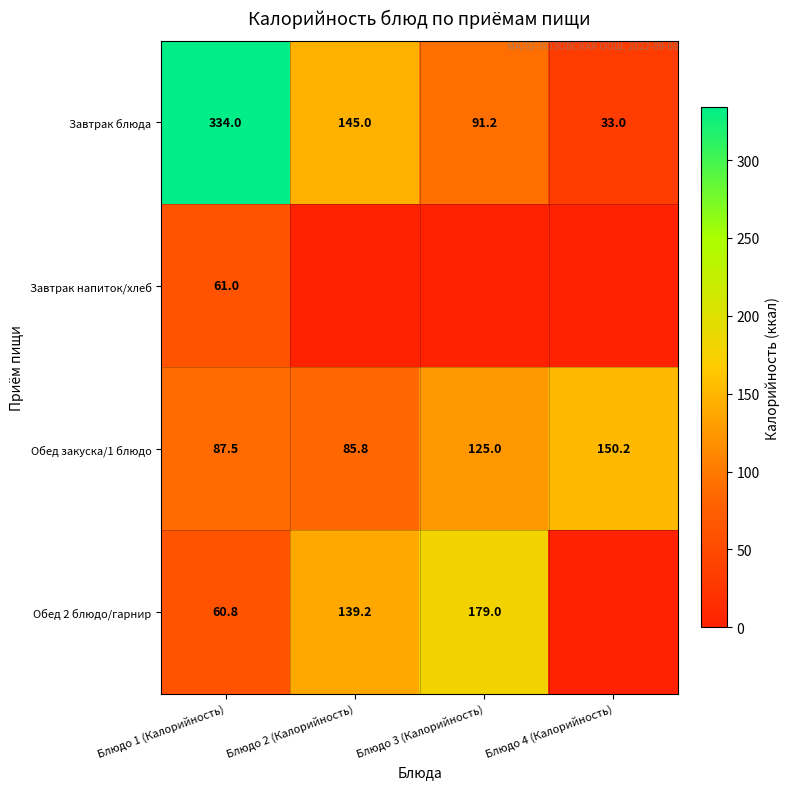

Where does the Завтрак блюда series first go above 145?

Блюдо 1 (Калорийность)